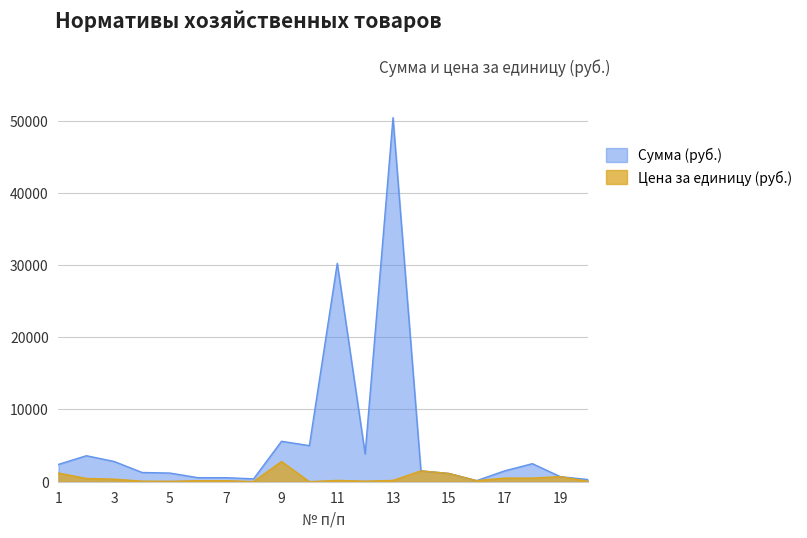

List the series in order of their peak value, highest first.

Сумма (руб.), Цена за единицу (руб.)